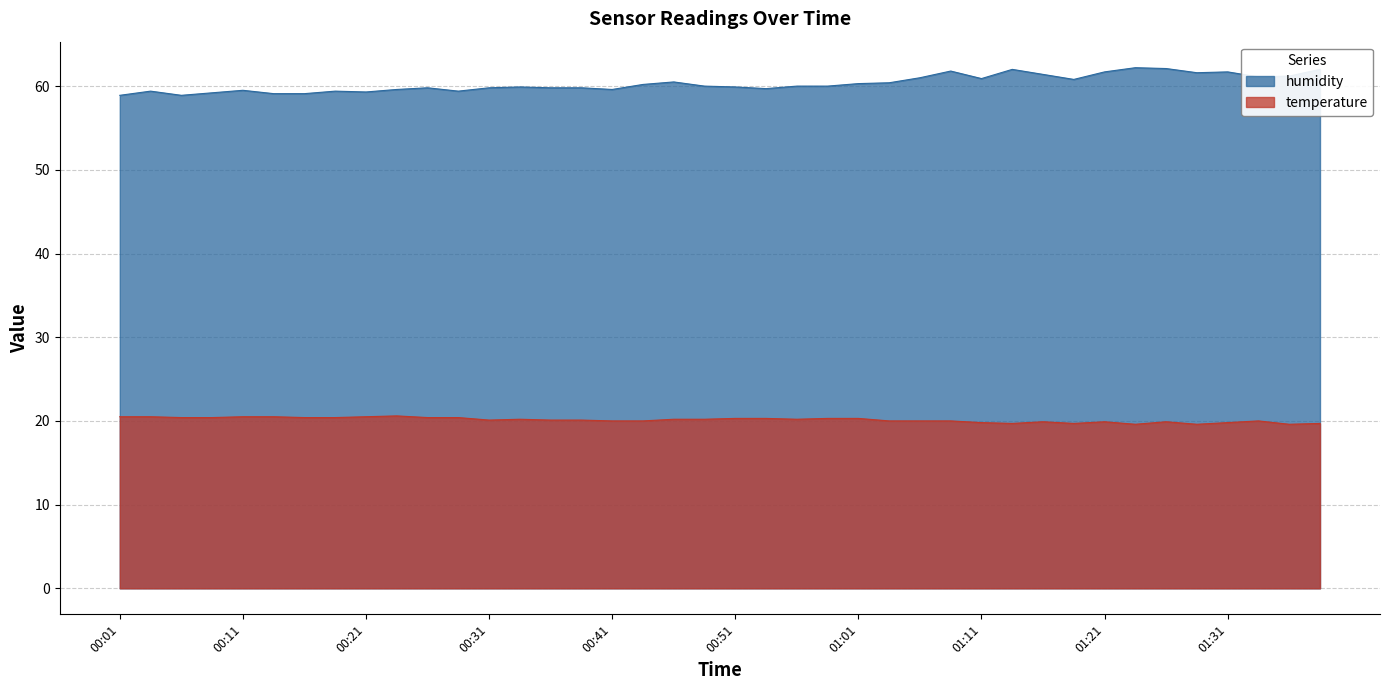

What position from the left is 01:33?

38